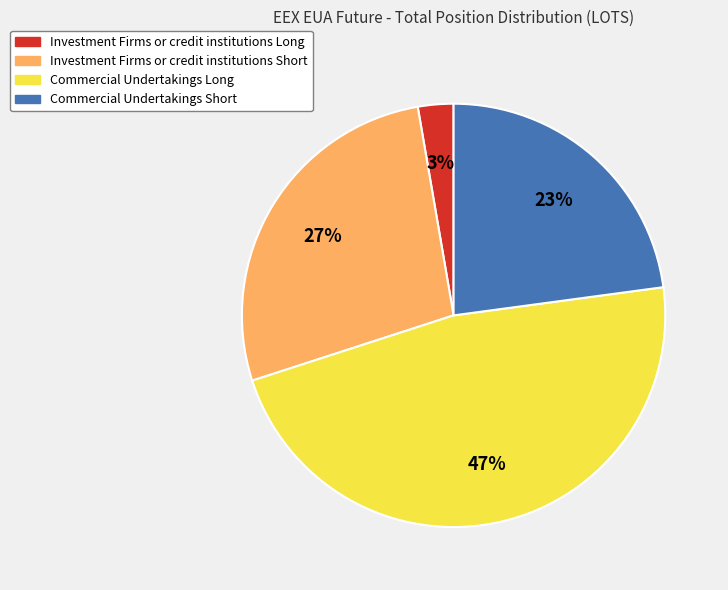

To the nearest percent, what is the combined percentage of Investment Firms or credit institutions Long and Commercial Undertakings Long?

50%